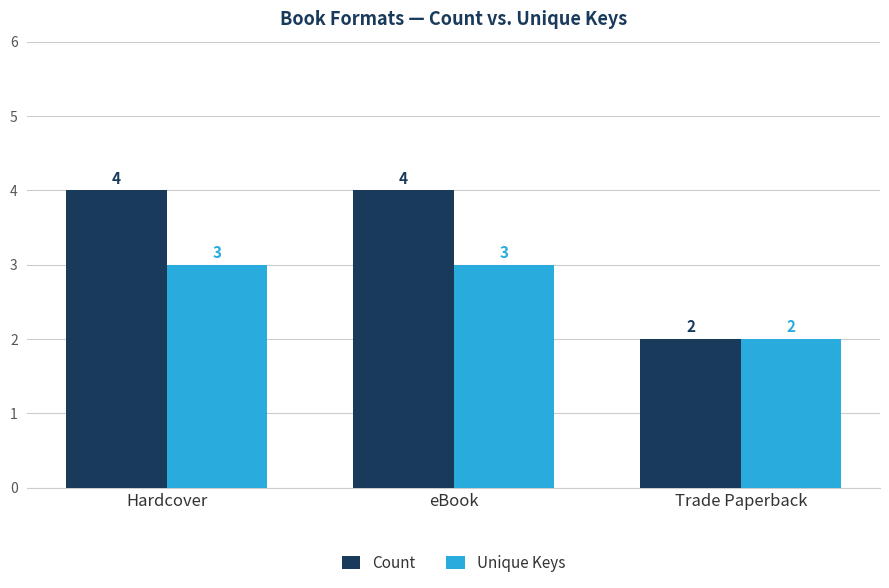

Read the Unique Keys value at Trade Paperback.

2